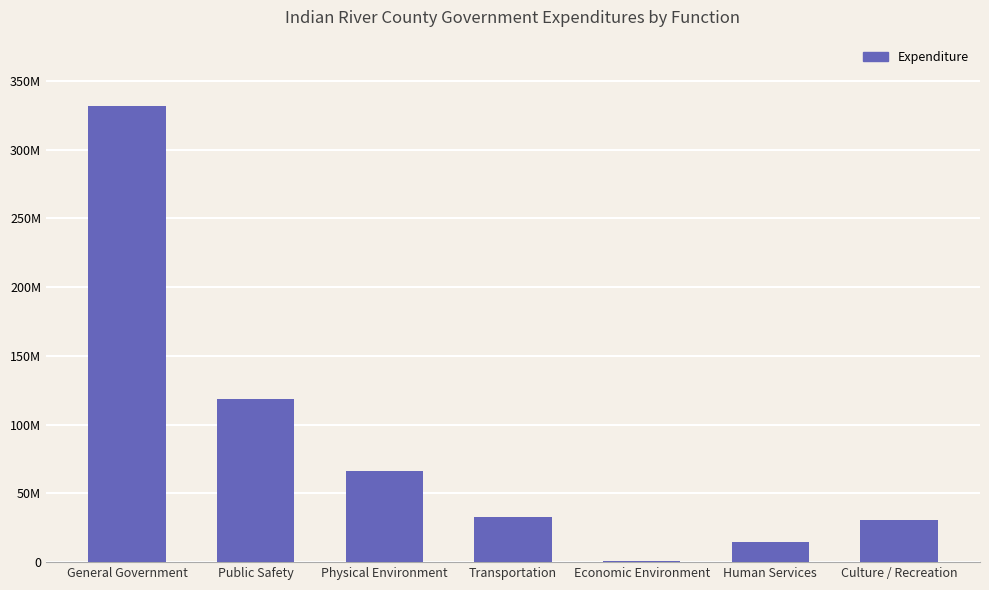

The chart shows a value of 625781 at Economic Environment. True or false?

False